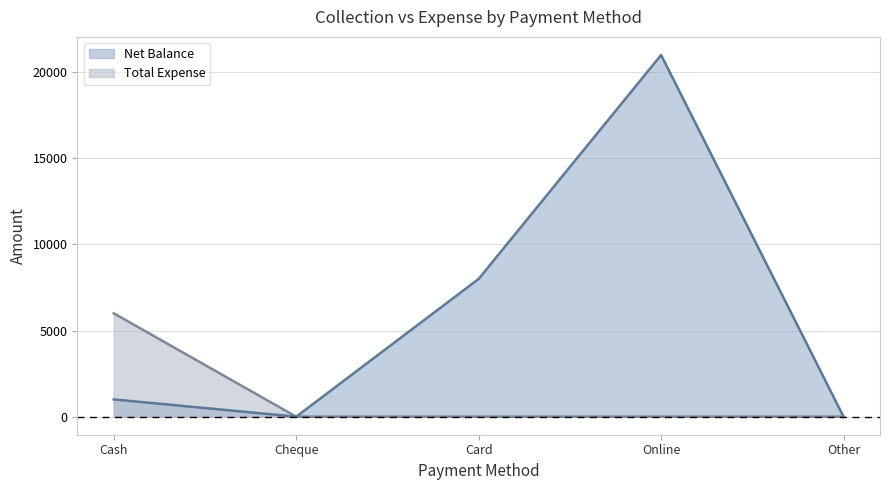

Is it true that Total Expense equals -3557 at Other?

False